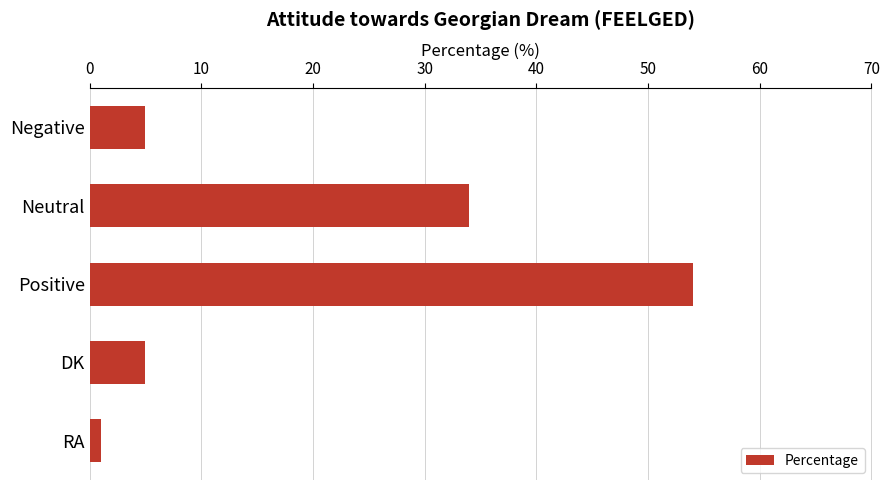

True or false: the data shows 54 at Positive.

True